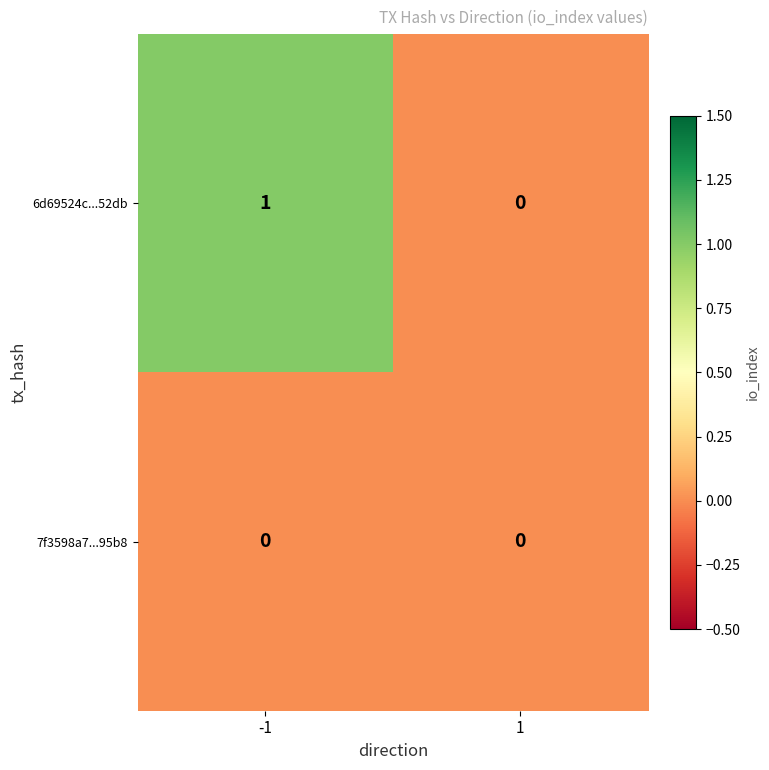

Reading left to right, extract all data points from this chart.

6d69524c...52db: -1=1	1=0
7f3598a7...95b8: -1=0	1=0